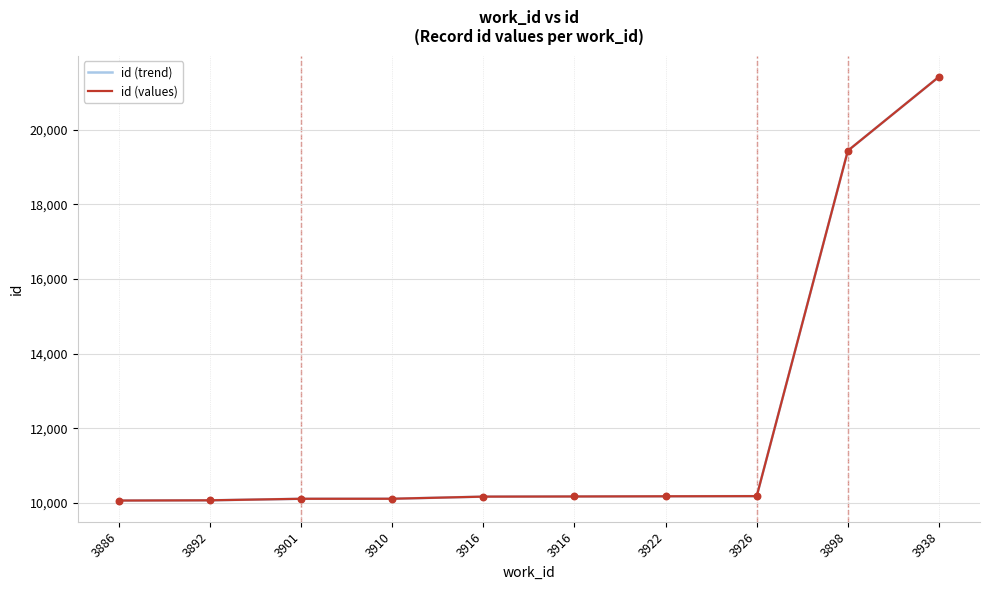

What is the total value across all series at 3938?

42848